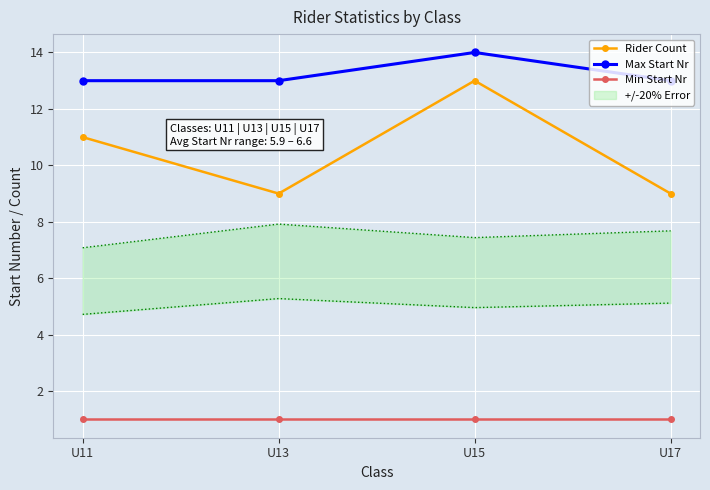

Which category has the lowest value in the Max Start Nr series?

U11